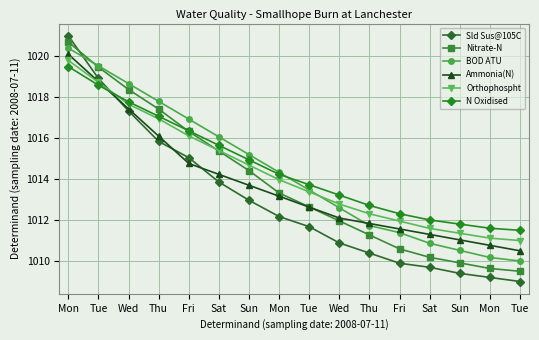

What is the difference between the highest and lowest values at Tue?

0.9